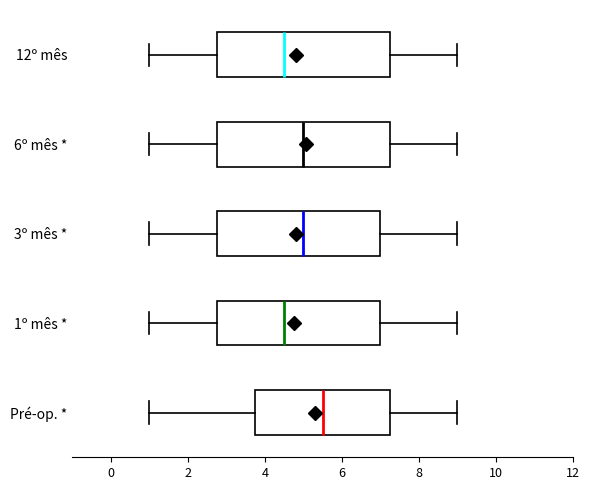

Reading bottom to top, read every box against the x-axis: the position of its median line, the range the box covers, and the ends of its whiskers. The values are not printed on the chart, so give them approximately, as read against the axis.

Pré-op. *: median 5.6, box 3.8 to 7.2, whiskers 1.0 to 9.0
1º mês *: median 4.6, box 2.8 to 7.0, whiskers 1.0 to 9.0
3º mês *: median 5.0, box 2.8 to 7.0, whiskers 1.0 to 9.0
6º mês *: median 5.0, box 2.8 to 7.2, whiskers 1.0 to 9.0
12º mês: median 4.6, box 2.8 to 7.2, whiskers 1.0 to 9.0